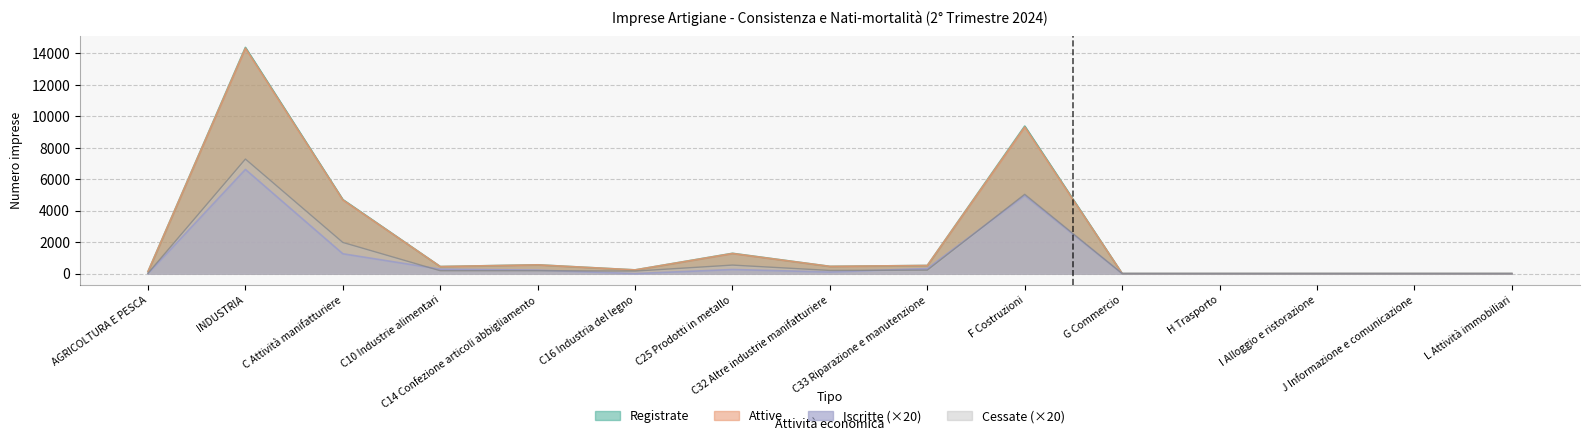

True or false: Registrate and Iscritte cross at least once.

False